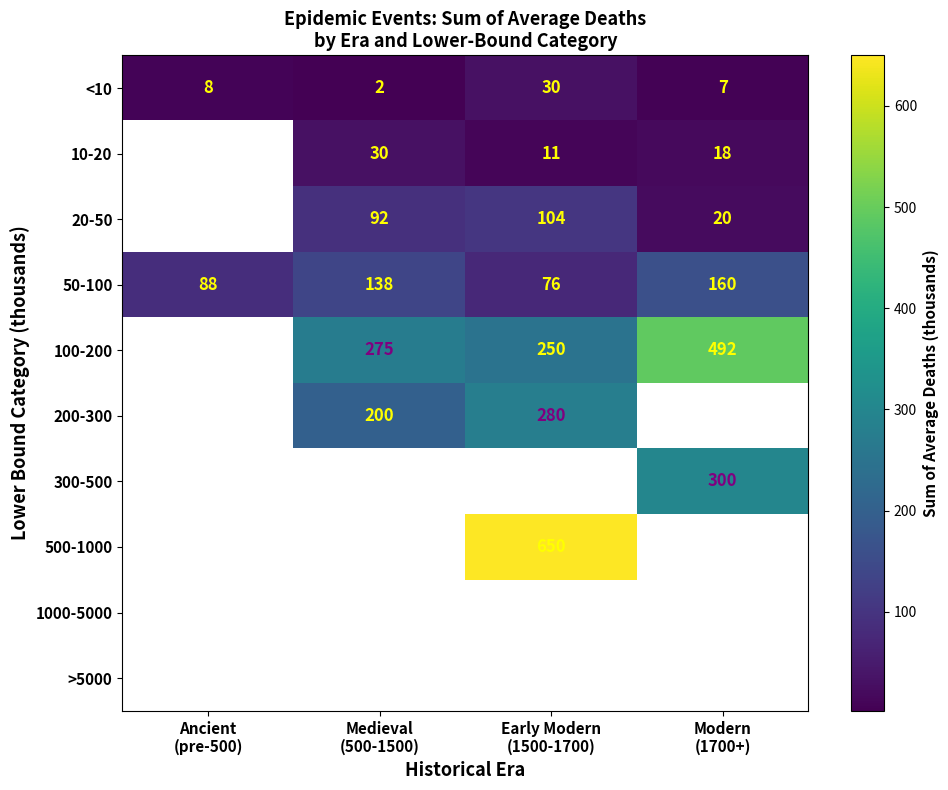

What is the lowest value of the 50-100 series?

76.0